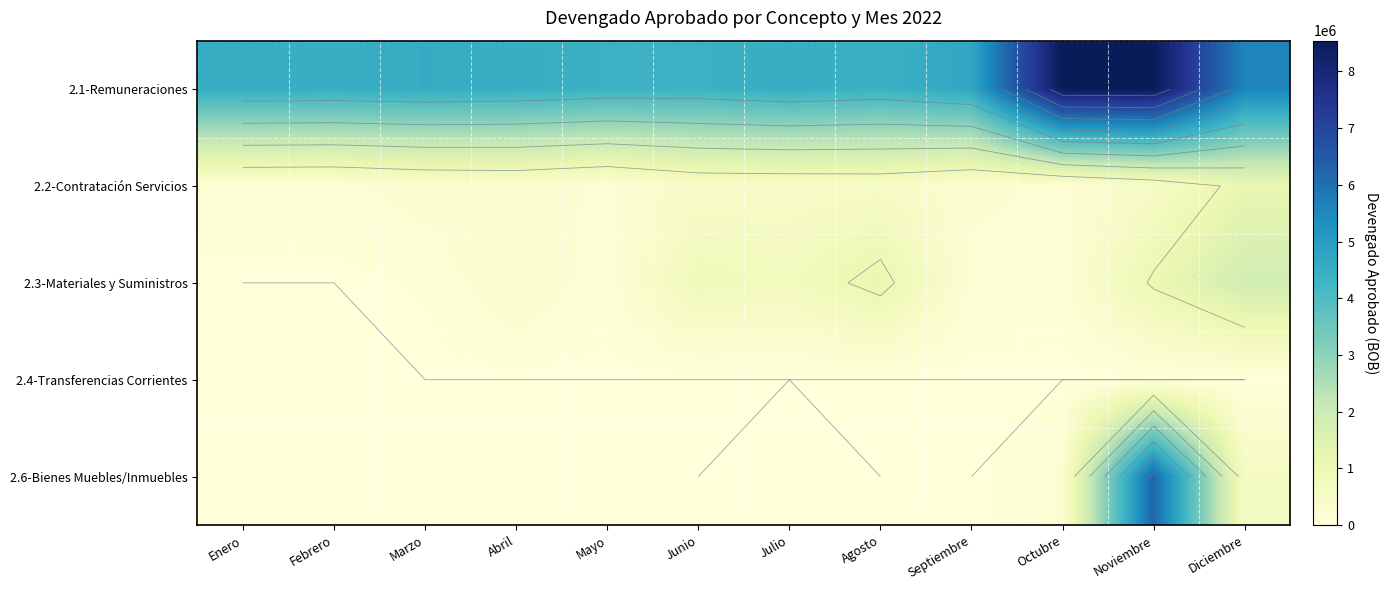

Which series has the largest total across all categories?

2.1-Remuneraciones